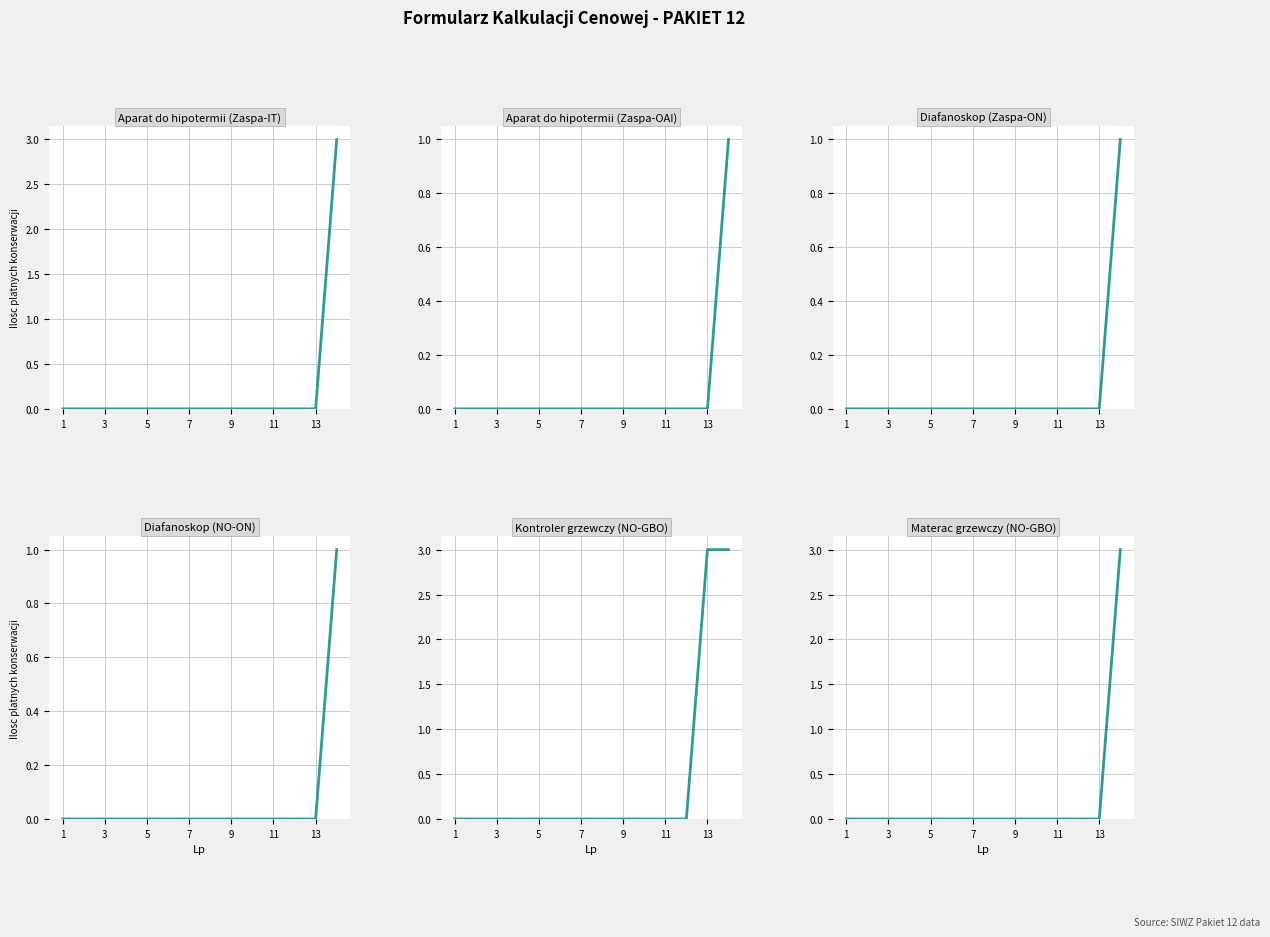

How many positive values does the Aparat do hipotermii (Zaspa-IT) series have?

1